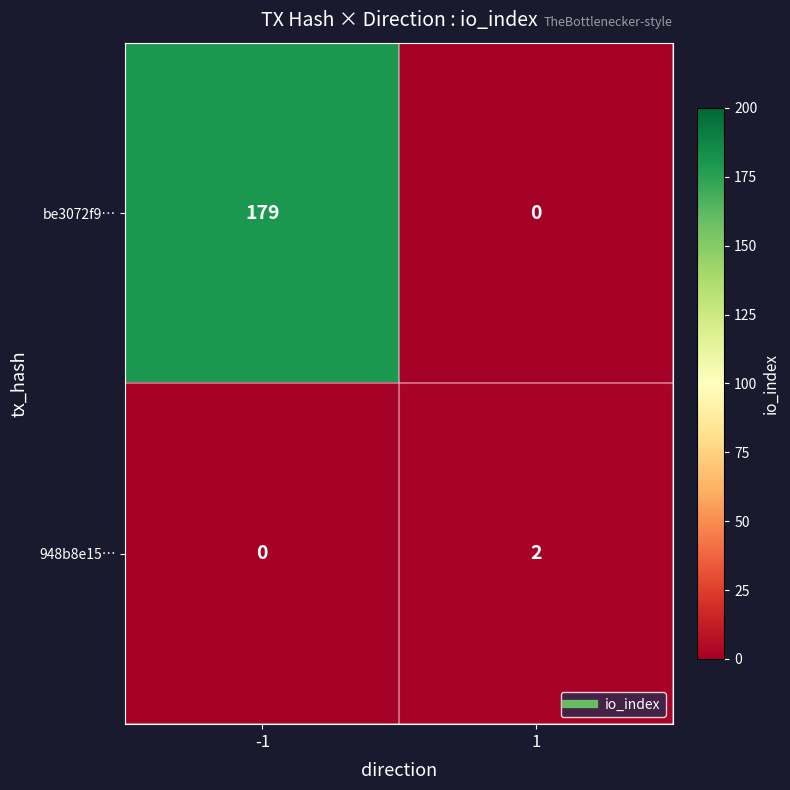

What is the approximate value of be3072f9… at -1, to the nearest 5?

180